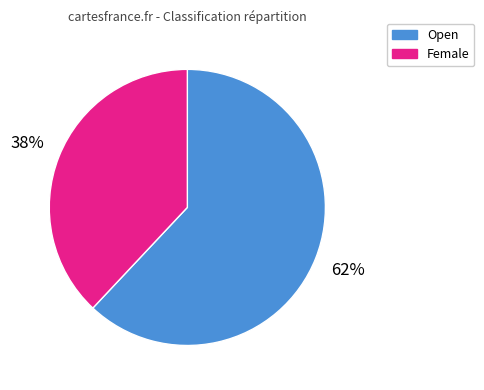

To the nearest percent, what percentage of the pie is Female?

38%